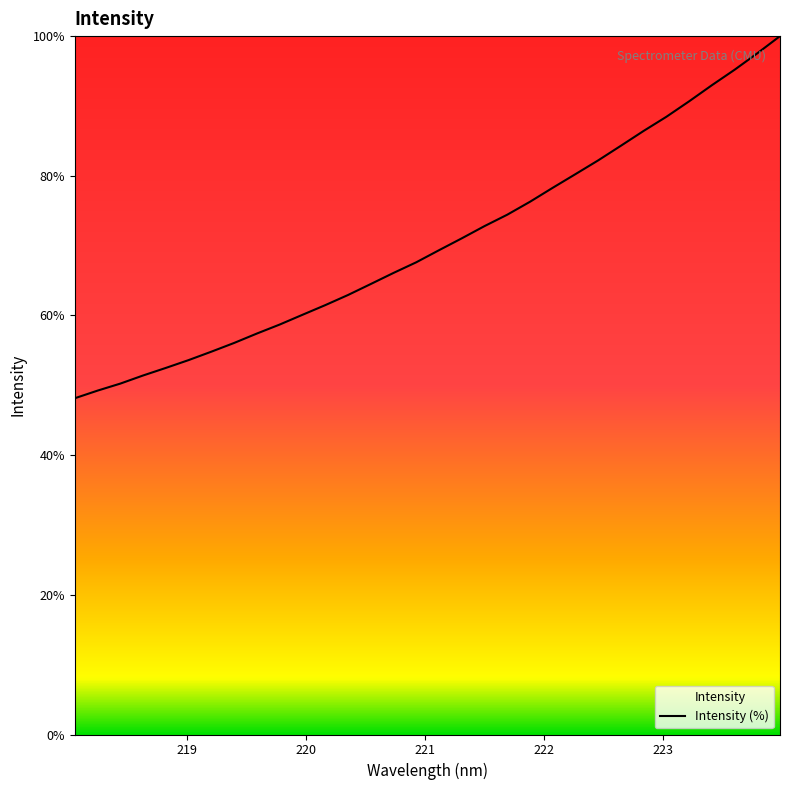

What is the maximum value shown in the chart?

100.0